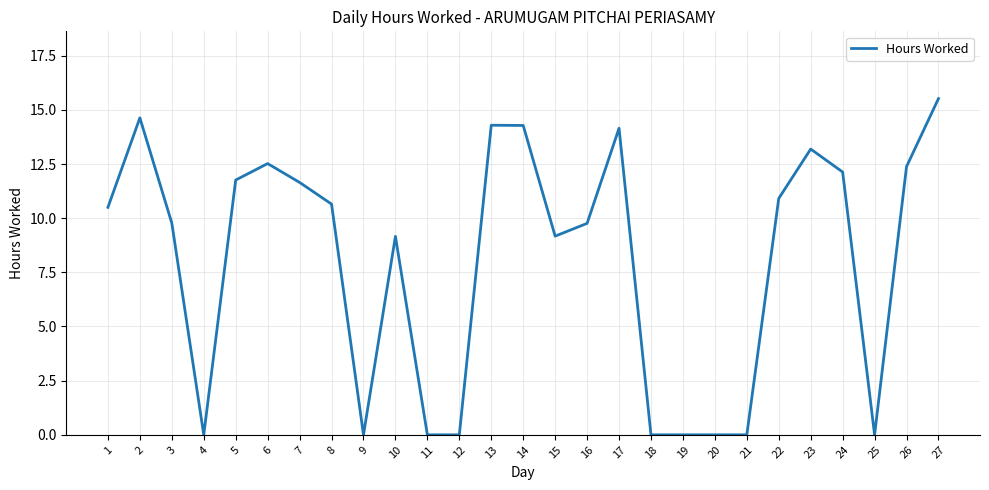

Between 7 and 20, which is larger?

7